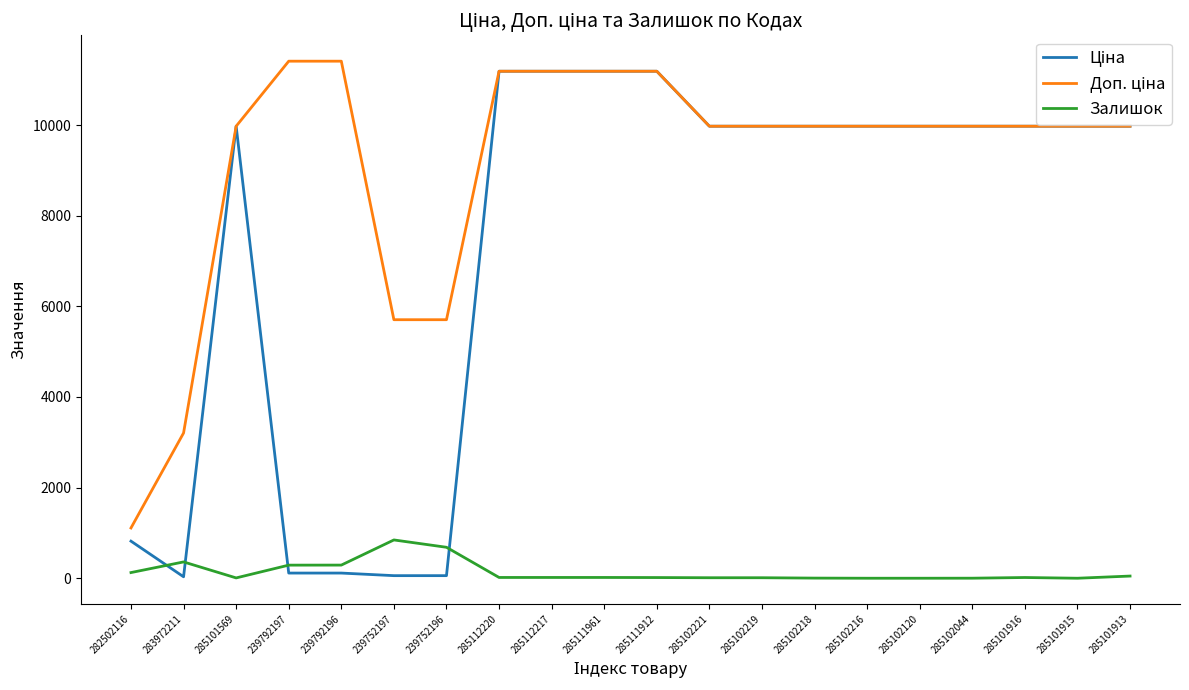

At which label does Залишок reach its peak?

239752197